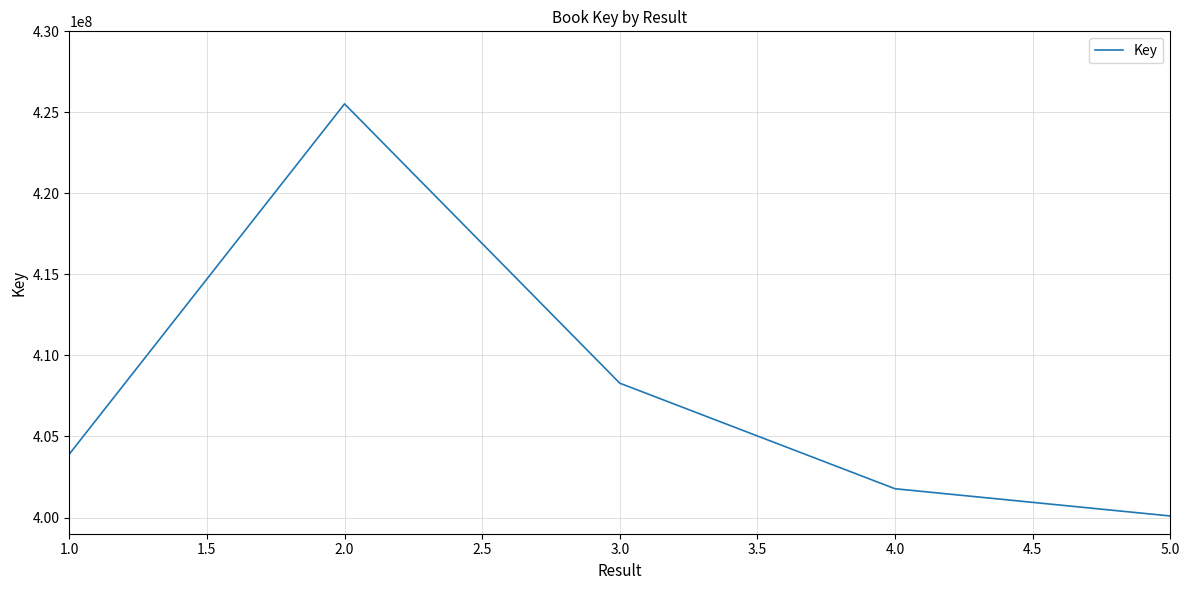

What is the difference between the second highest and minimum values?

8192933